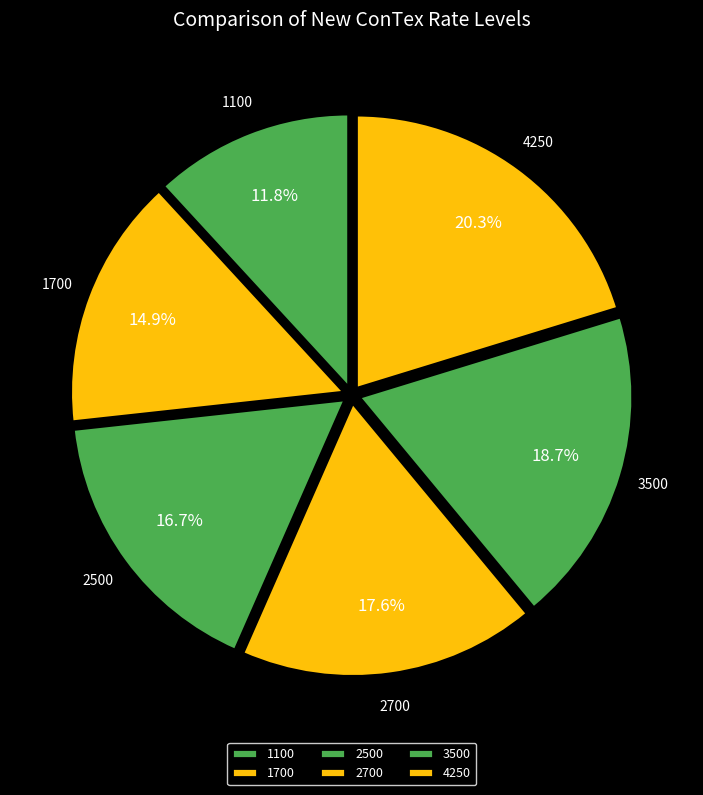

How many segments does this pie chart have?

6